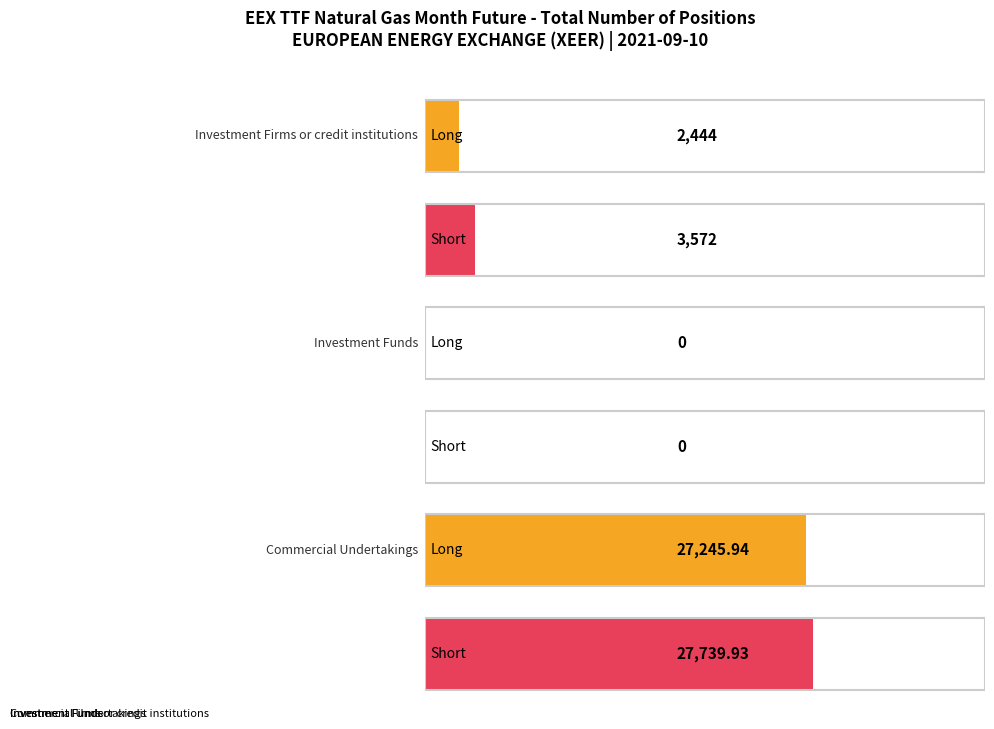

What is the difference between the highest and lowest values at Commercial Undertakings?

494.0